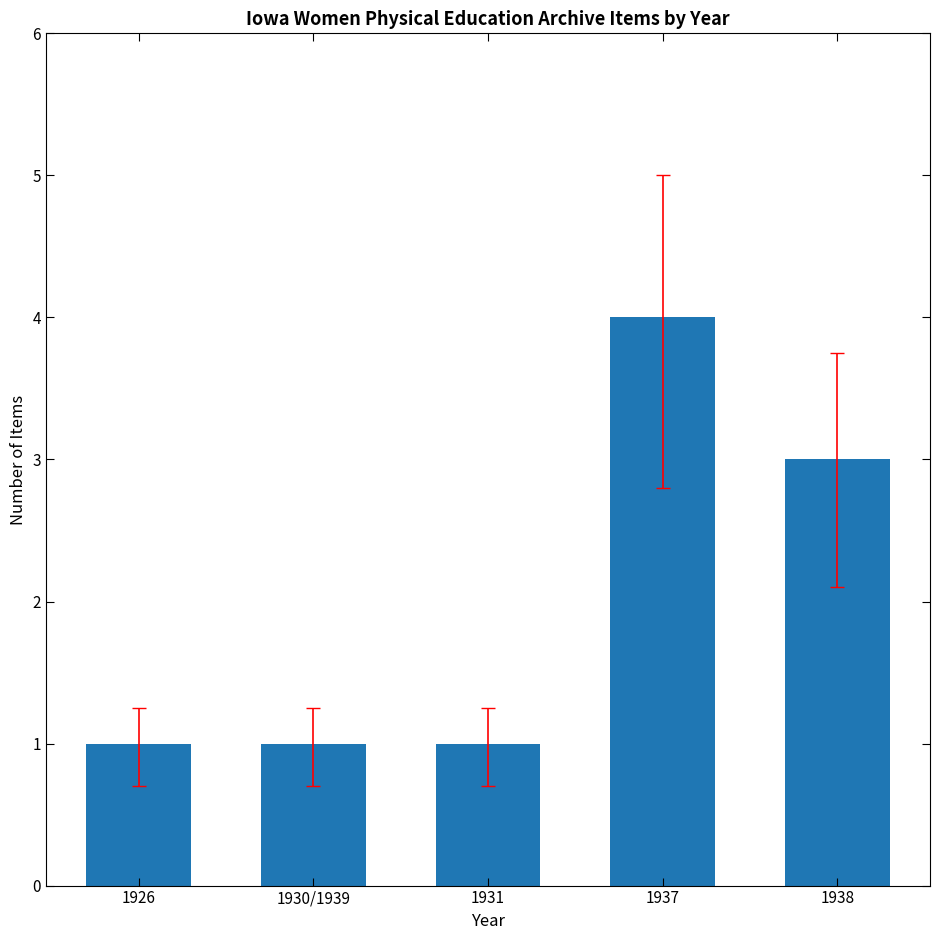

What is the difference between the maximum and second lowest values?

3